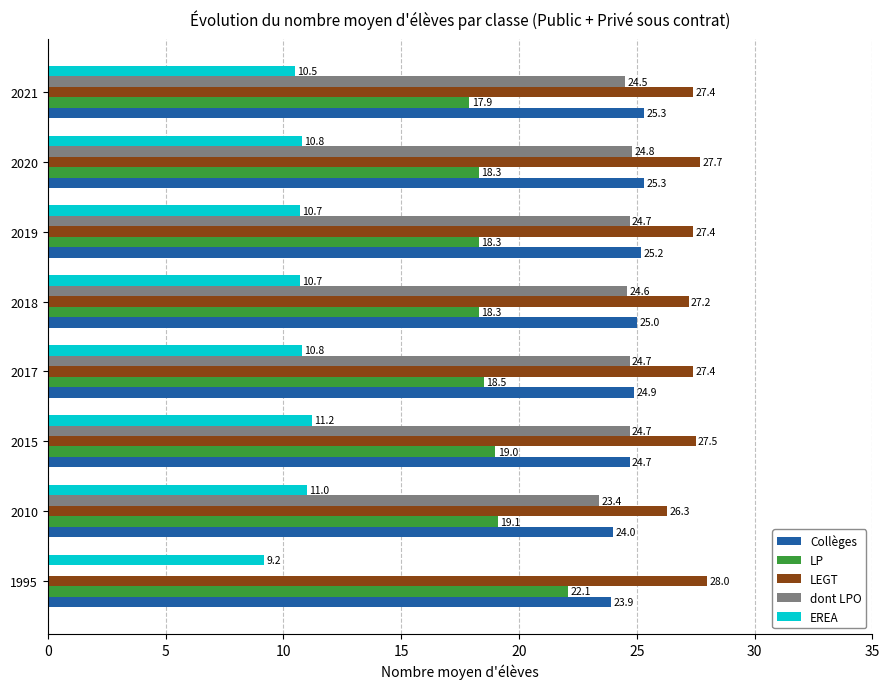

What is the sum of the dont LPO values at 2019 and 2018?

49.3